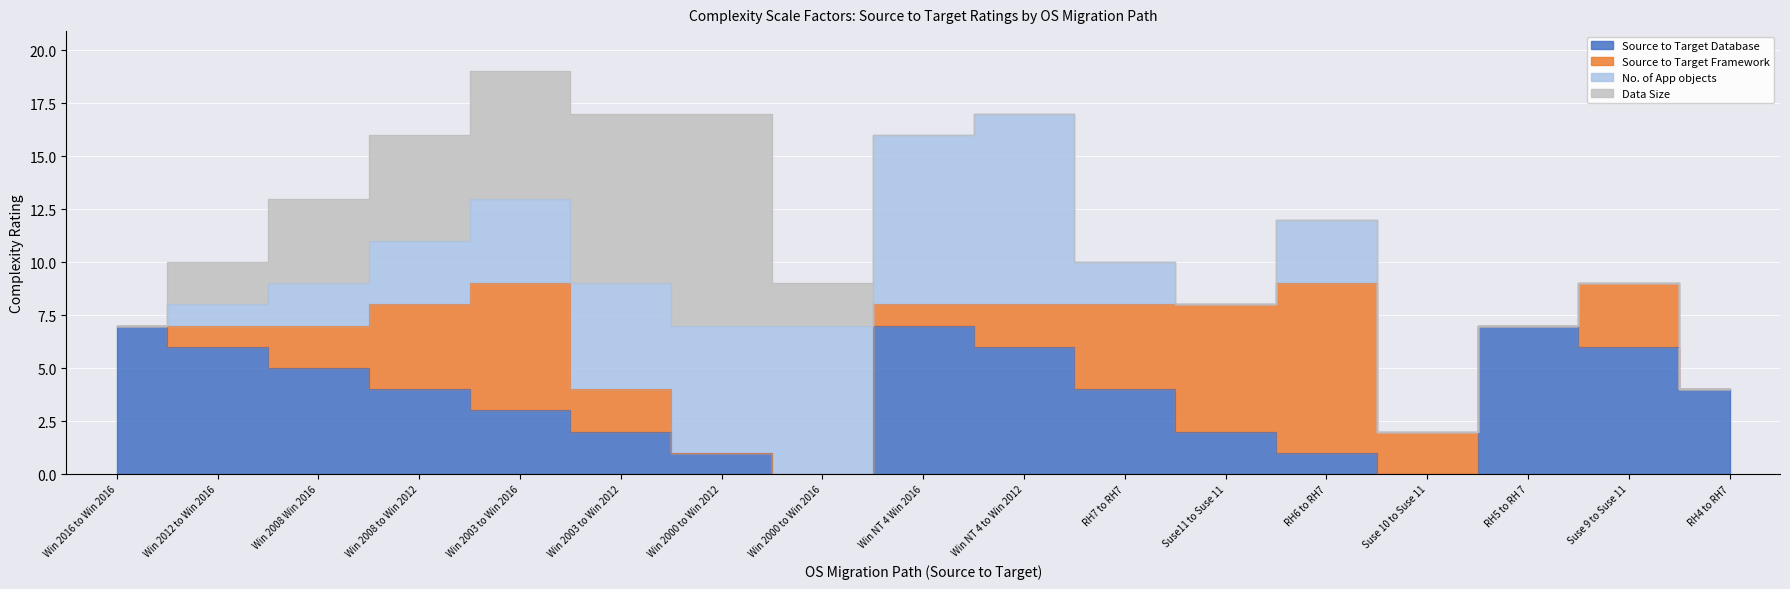

How many groups of bars are there?

17